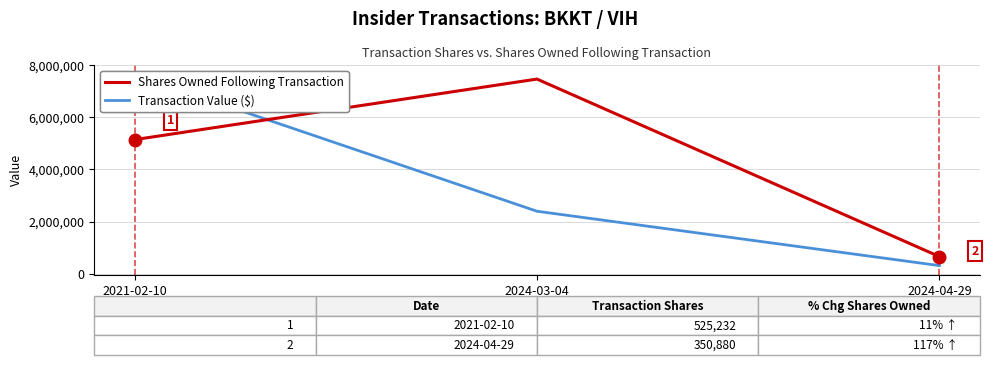

How many lines are shown in the chart?

2